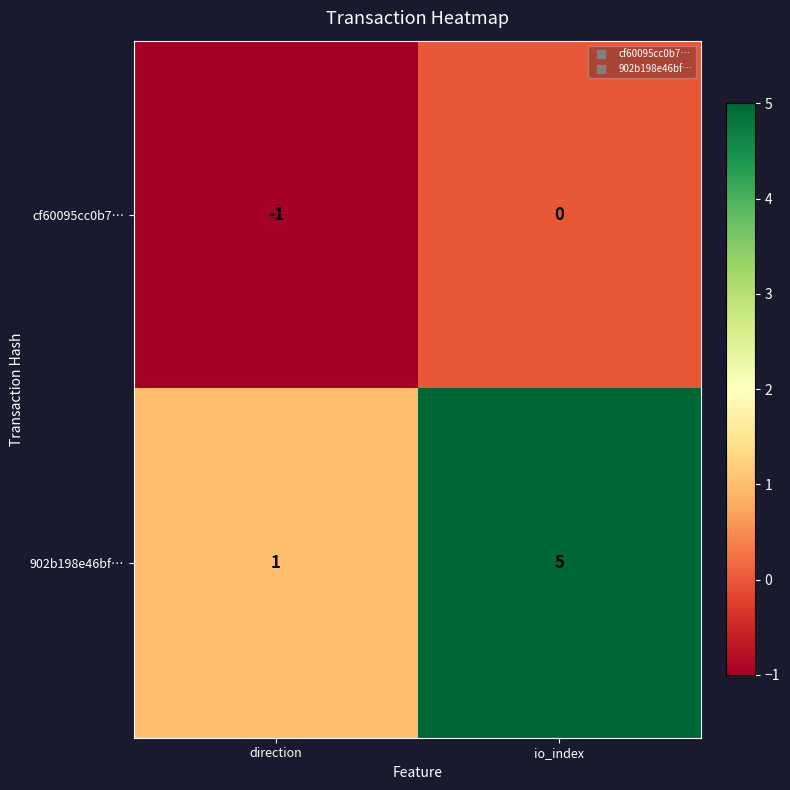

Which series changed the most between direction and io_index?

902b198e46bf…